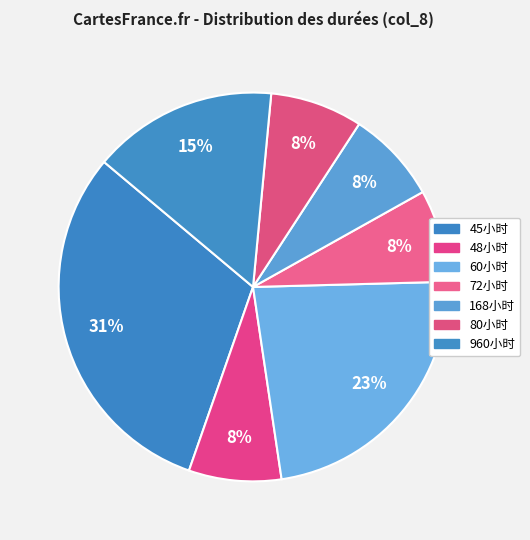

How many slices are in this pie chart?

7